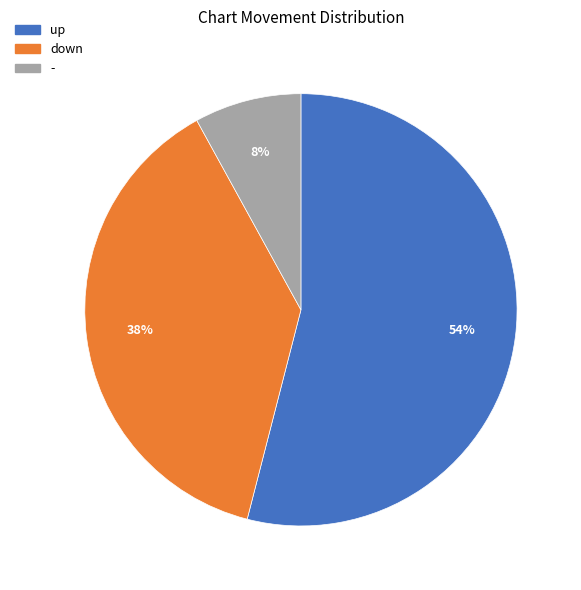

Count the number of slices in the pie.

3